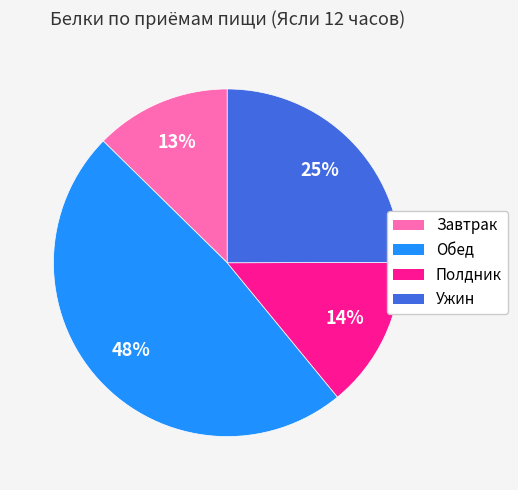

Rank the categories by value from highest to lowest.

Обед, Ужин, Полдник, Завтрак